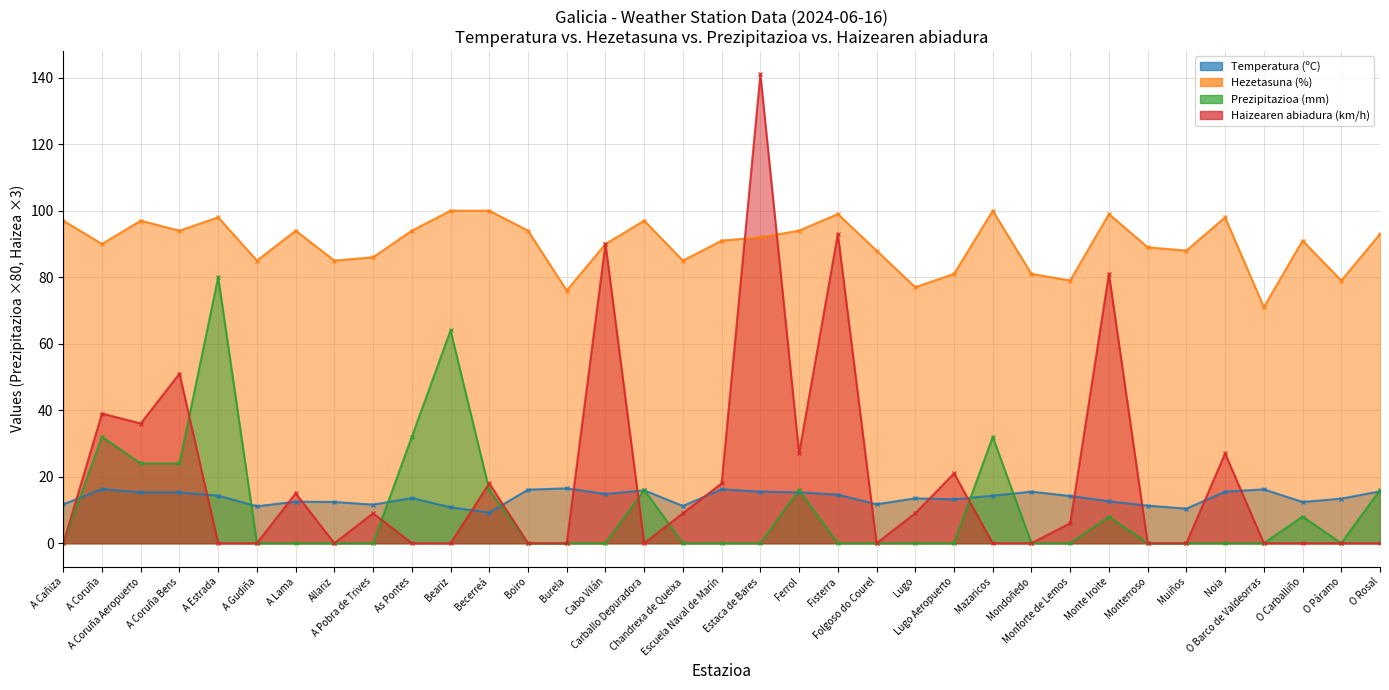

Where is Prezipitazioa (mm) nearest to the value 40?

A Coruña